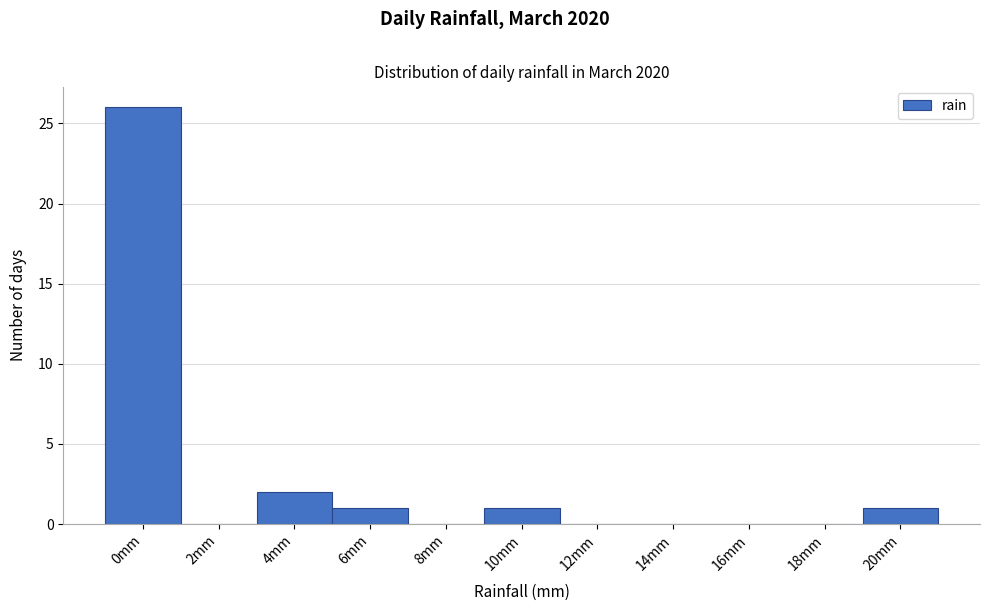

Reading left to right, extract all data points from this chart.

0mm=26	2mm=0	4mm=2	6mm=1	8mm=0	10mm=1	12mm=0	14mm=0	16mm=0	18mm=0	20mm=1